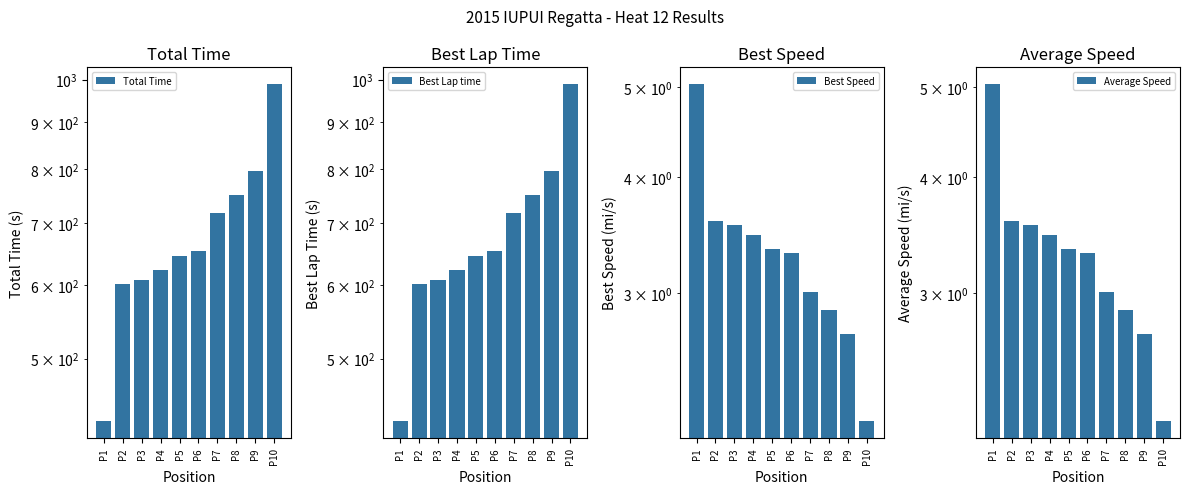

How many bars are there in total?

40